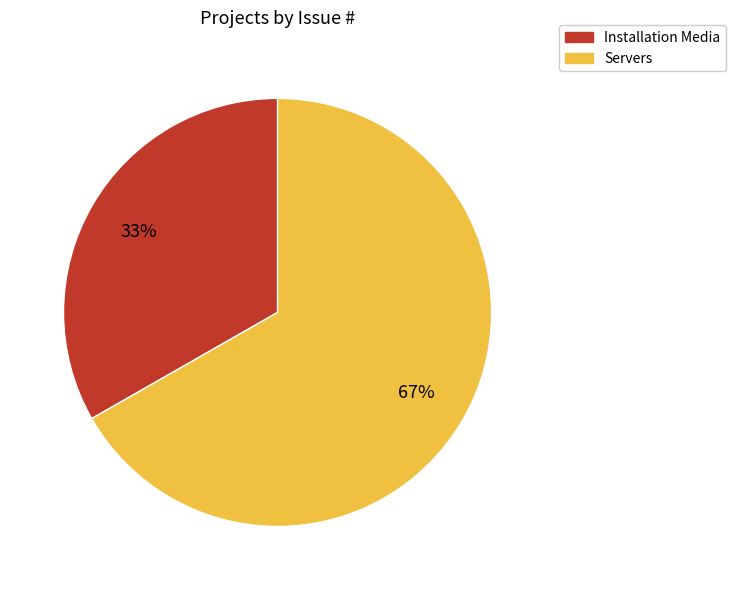

Is there any slice that represents more than half of the pie?

Yes